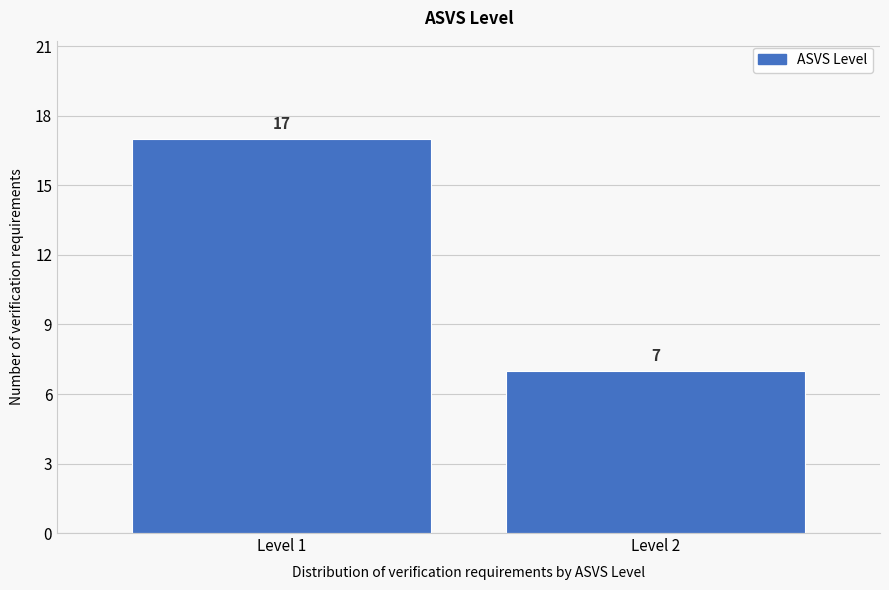

Reading right to left, transcribe all the data shown in this chart.

7	17